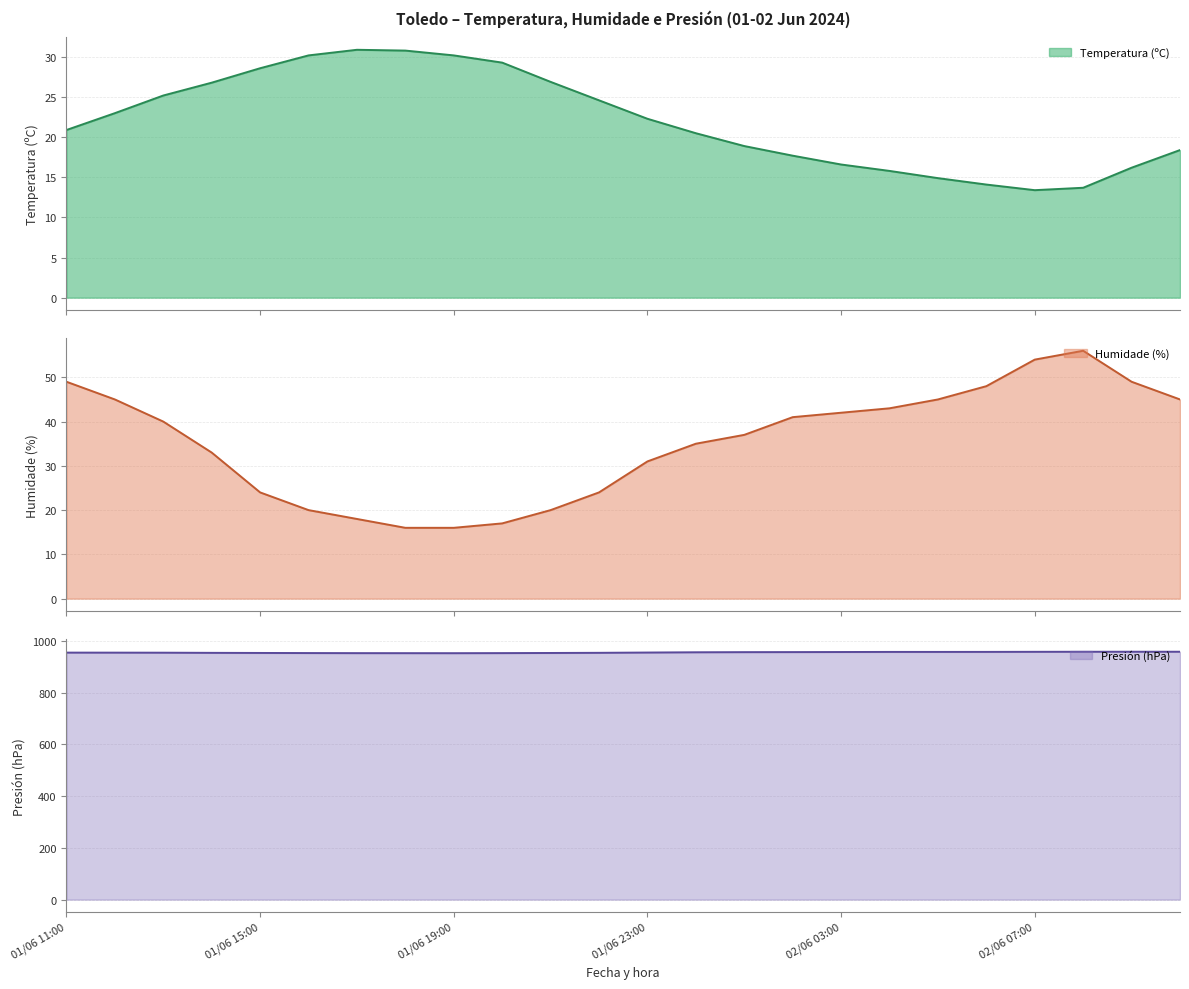

What is the label of the 23rd point from the left?

02/06 09:00